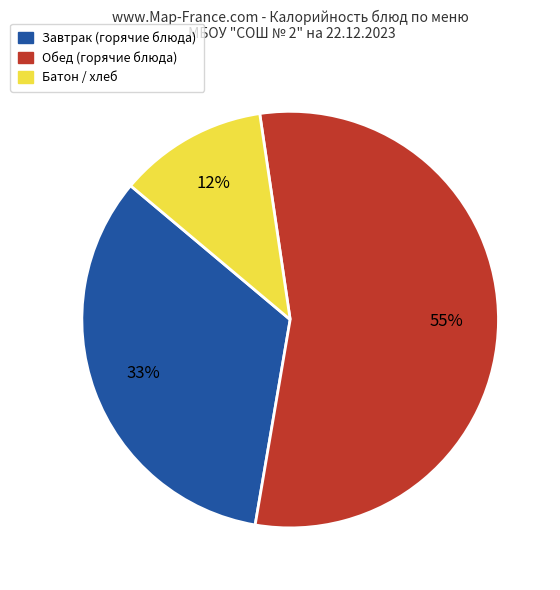

To the nearest percent, what is the difference between the largest and smallest slice percentages?

43%